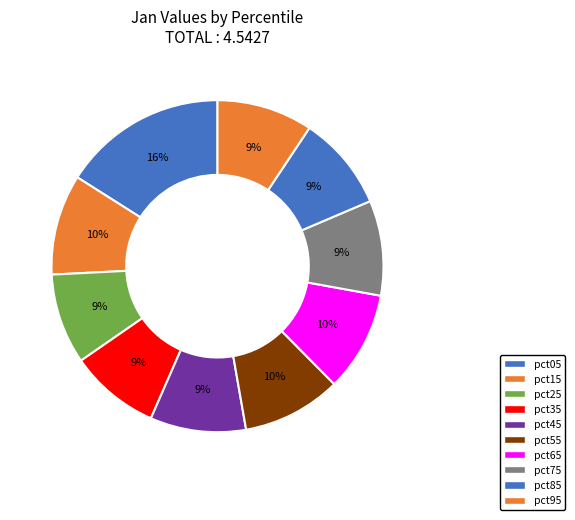

To the nearest percent, what is the average slice percentage?

10%